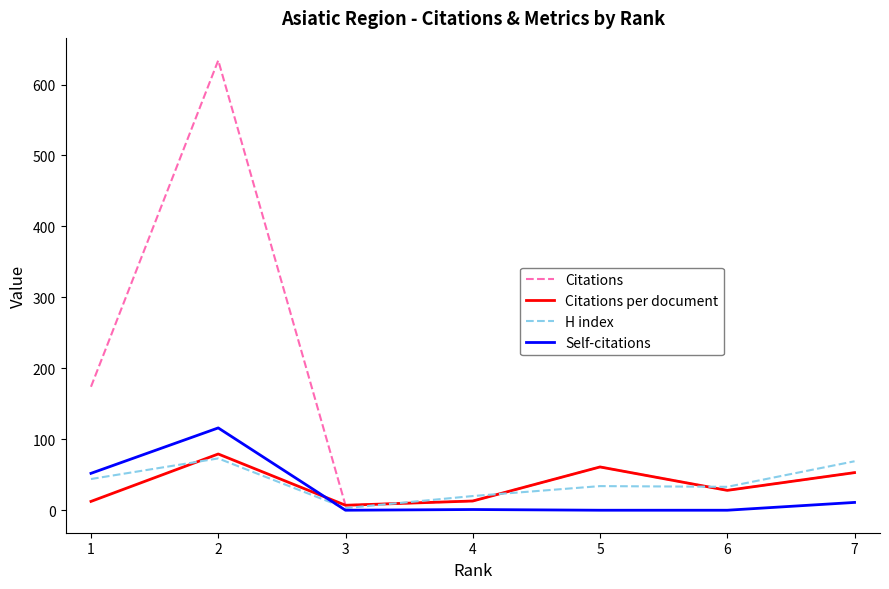

What is the maximum value for H index?

73.0